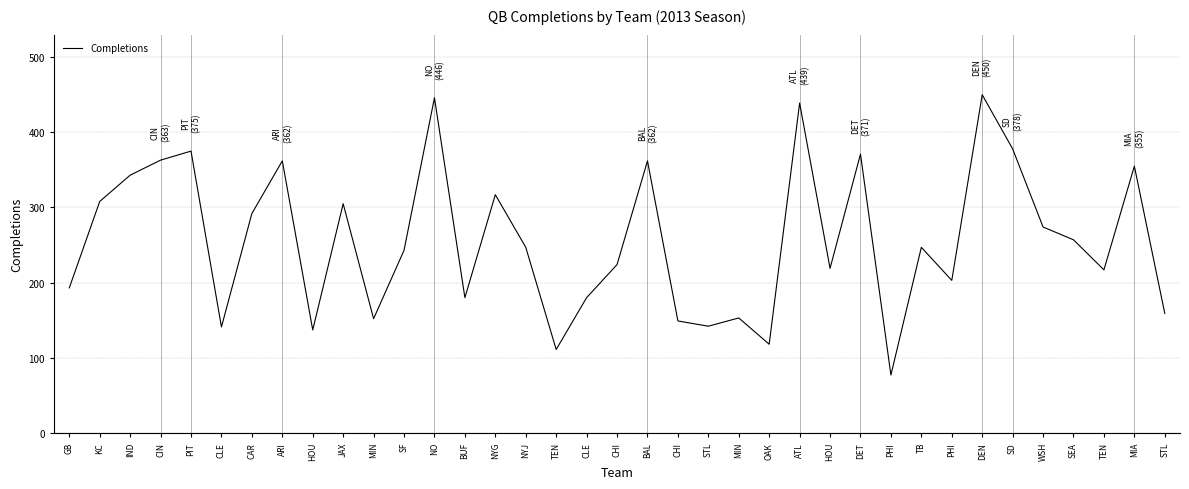

How many interior local valleys (lower than both neighbors) does the data have?

11